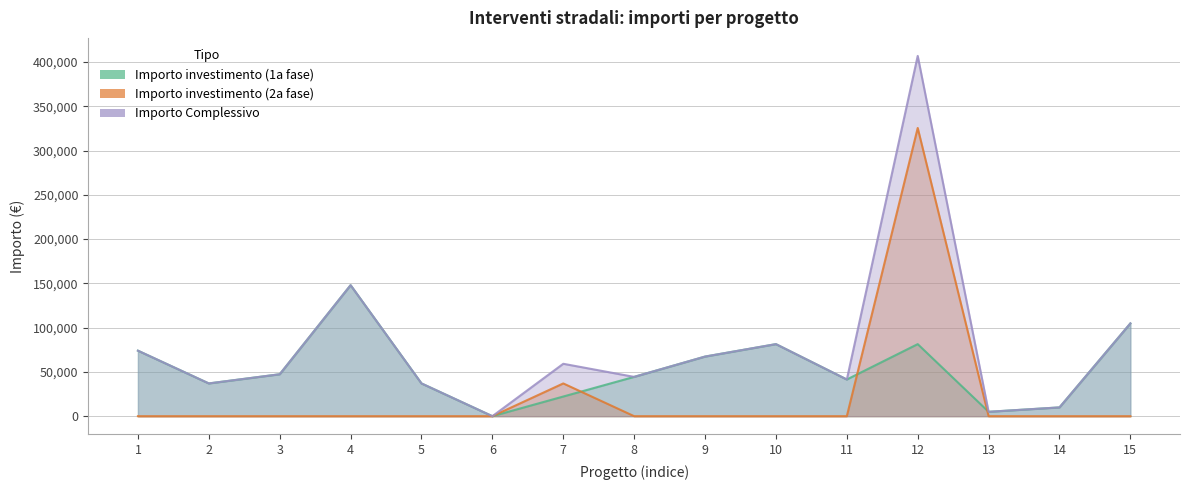

Between 2 and 9, which series saw the biggest shift?

Importo investimento (1a fase)